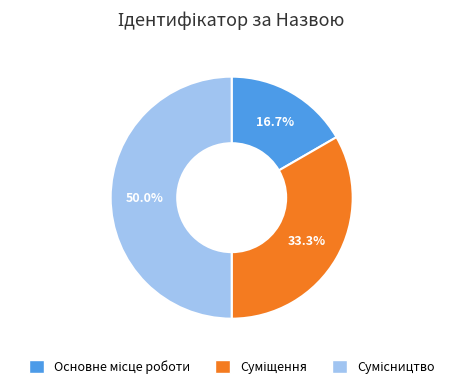

How many segments does this pie chart have?

3